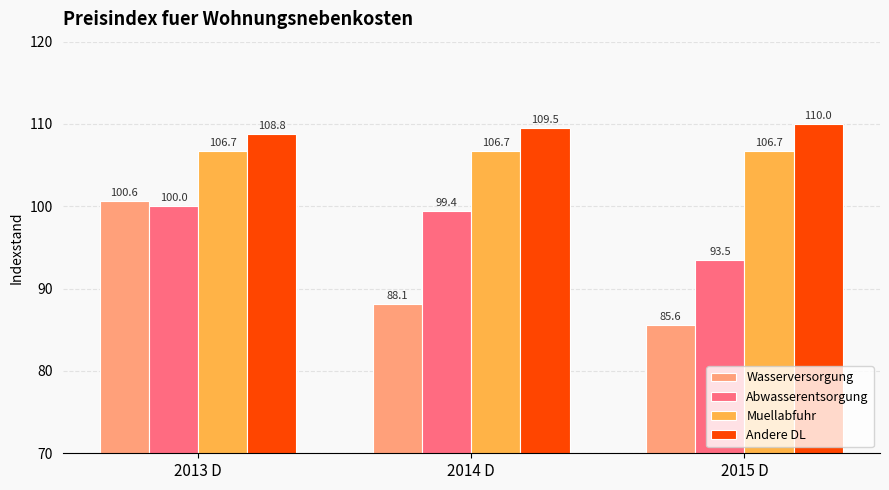

Which series has the largest total across all categories?

Andere DL